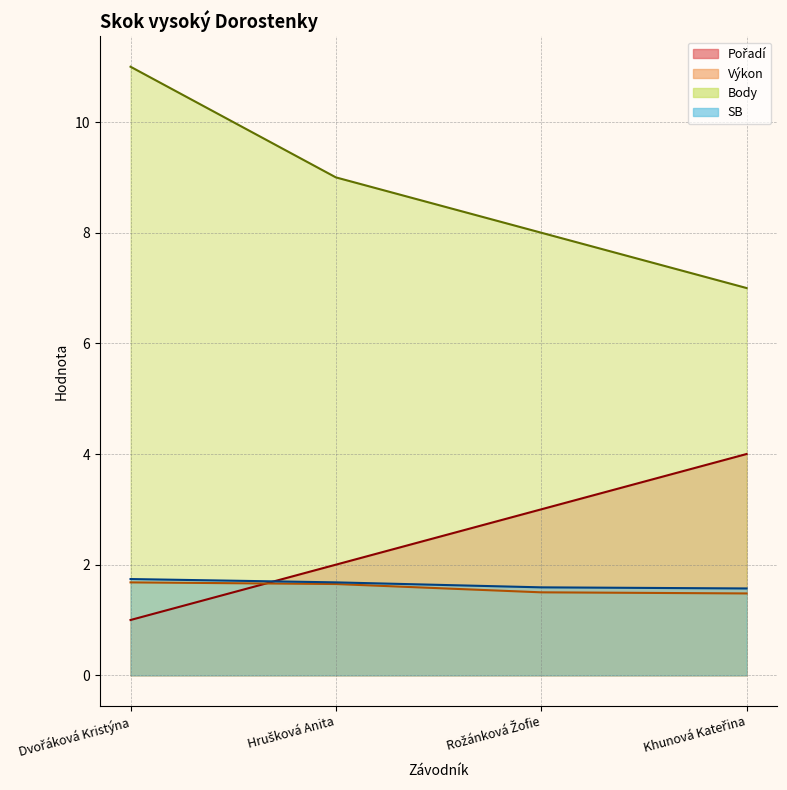

Reading right to left, list all the values displayed in this chart.

Pořadí: Khunová Kateřina=4.0	Rožánková Žofie=3.0	Hrušková Anita=2.0	Dvořáková Kristýna=1.0
Výkon: Khunová Kateřina=1.5	Rožánková Žofie=1.5	Hrušková Anita=1.6	Dvořáková Kristýna=1.7
Body: Khunová Kateřina=7.0	Rožánková Žofie=8.0	Hrušková Anita=9.0	Dvořáková Kristýna=11.0
SB: Khunová Kateřina=1.6	Rožánková Žofie=1.6	Hrušková Anita=1.7	Dvořáková Kristýna=1.7